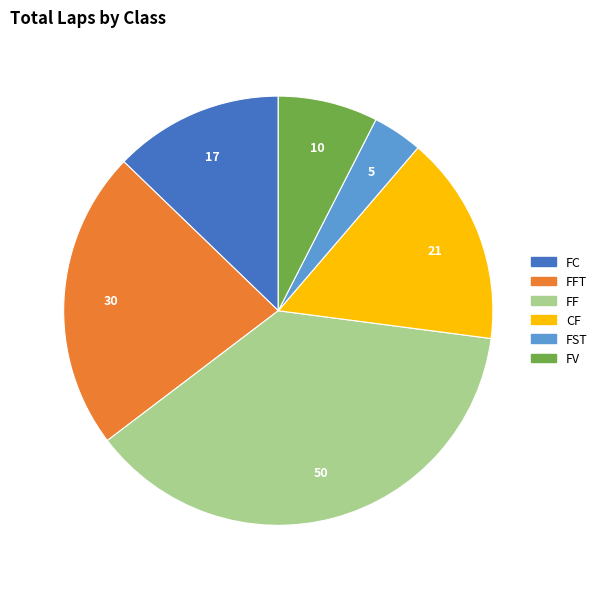

Is there any slice that represents more than half of the pie?

No